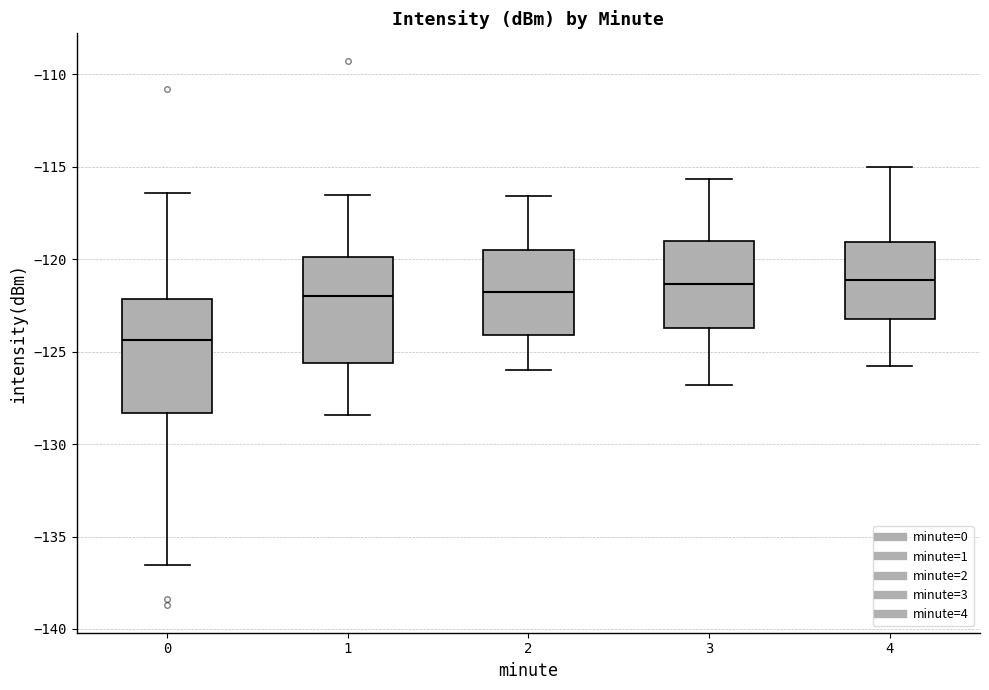

Reading left to right, read every box against the y-axis: the position of its median line, the range the box covers, and the ends of its whiskers. The values are not printed on the chart, so give them approximately, as read against the axis.

0: median -124.5, box -128.5 to -122.0, whiskers -136.5 to -116.5
1: median -122.0, box -125.5 to -120.0, whiskers -128.5 to -116.5
2: median -122.0, box -124.0 to -119.5, whiskers -126.0 to -116.5
3: median -121.5, box -123.5 to -119.0, whiskers -127.0 to -115.5
4: median -121.0, box -123.0 to -119.0, whiskers -126.0 to -115.0